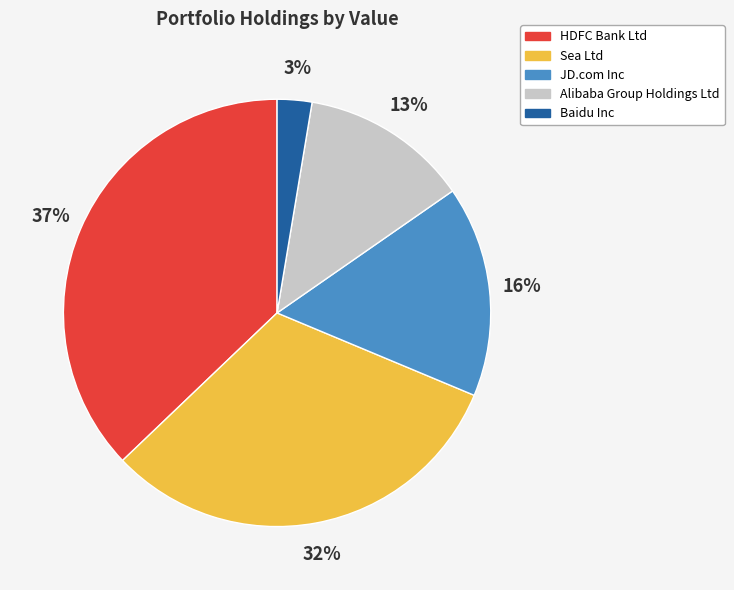

Is it true that Alibaba Group Holdings Ltd is 13% of the pie?

True